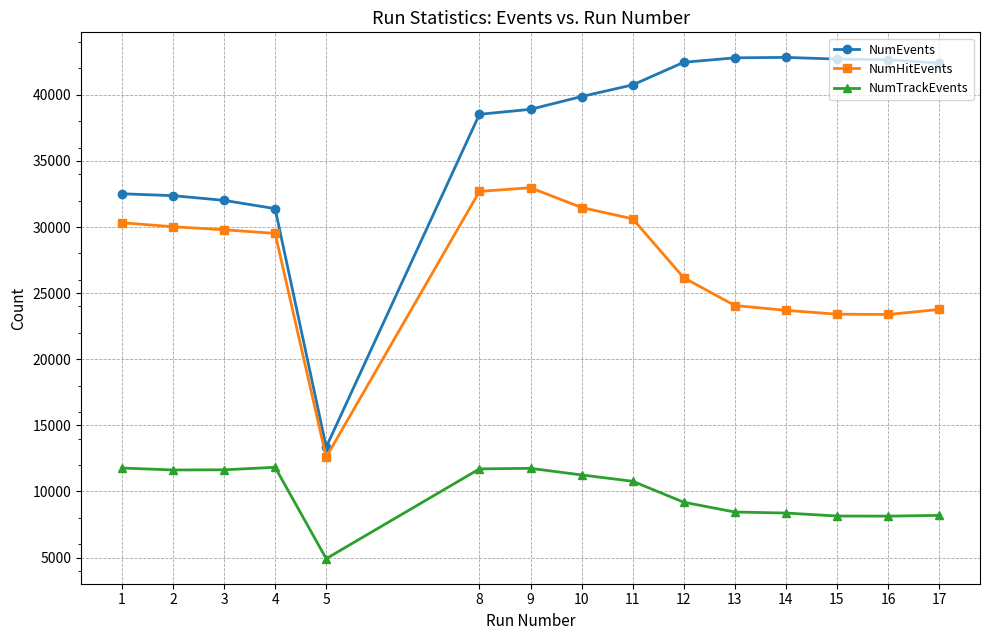

Which series has the widest spread of values?

NumEvents